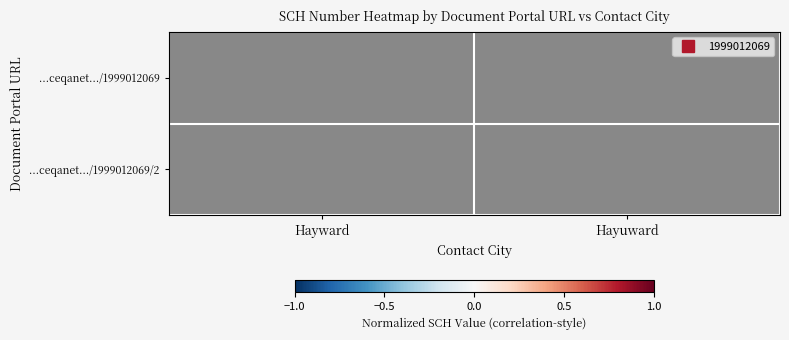

Is the value of ...ceqanet.../1999012069 at Hayuward greater than the value of ...ceqanet.../1999012069/2 at Hayuward?

No